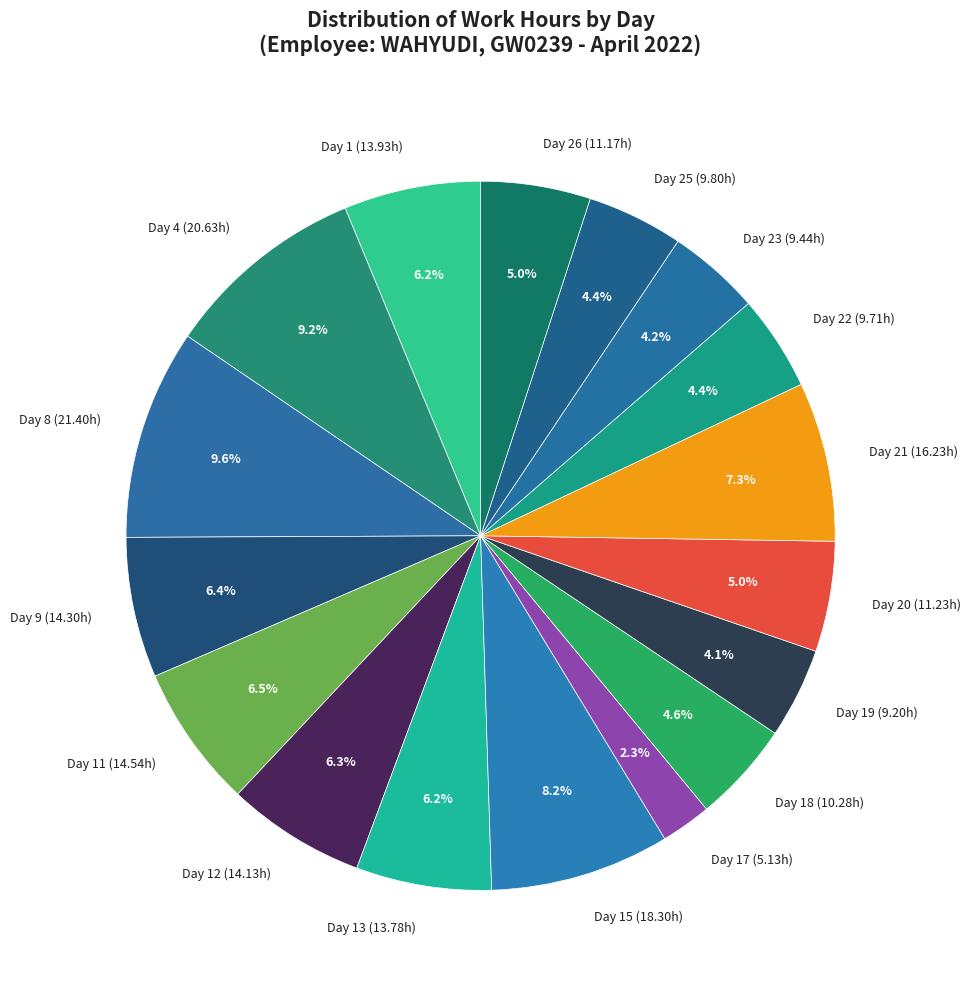

What portion of the pie excludes Day 1 (13.93h)?

93.8%